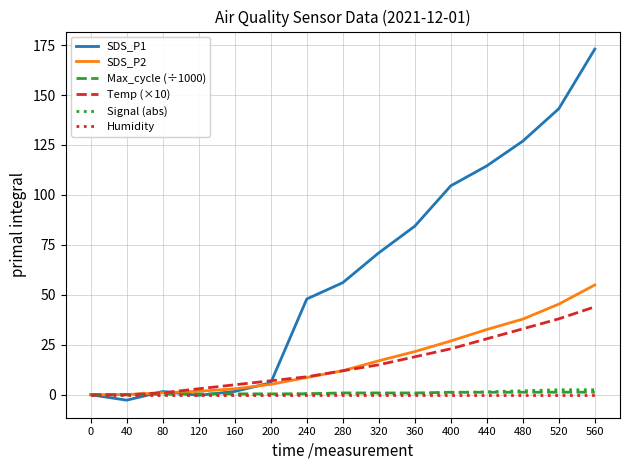

What is the smallest value displayed?

-2.7